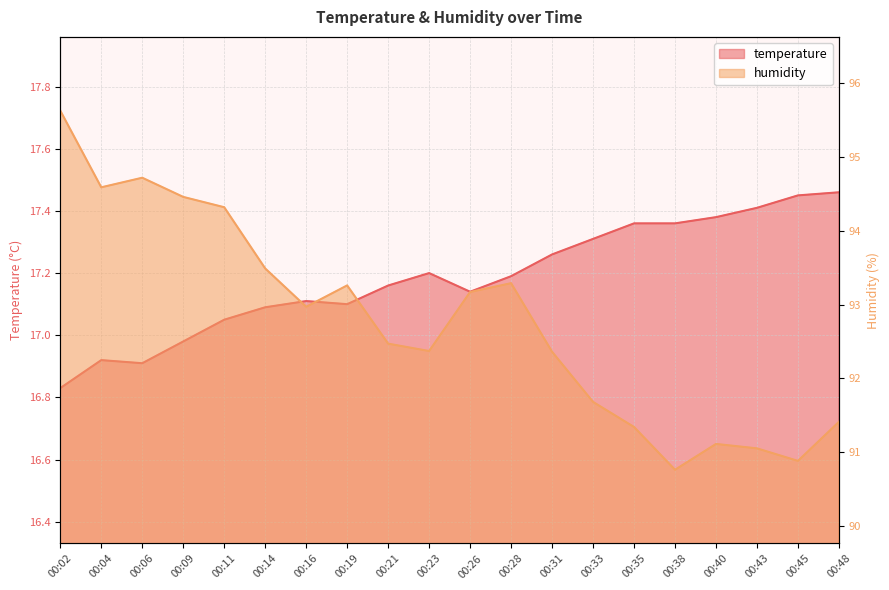

Which series changed the most between 00:19 and 00:31?

humidity